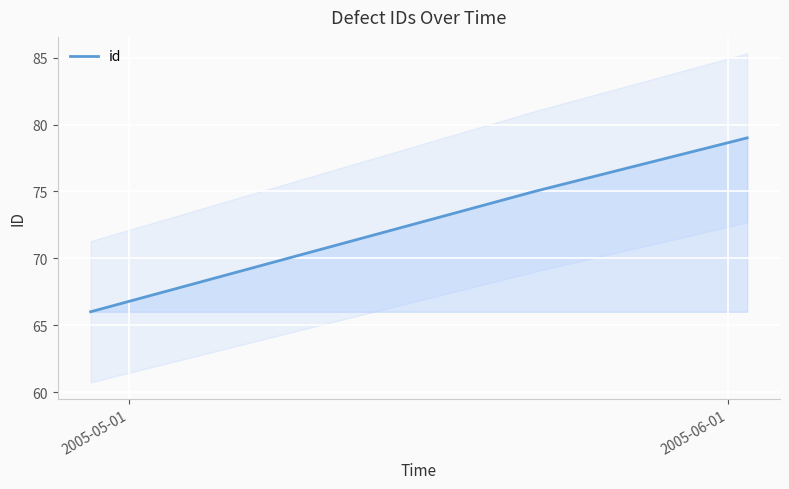

What is the maximum value for id?

79